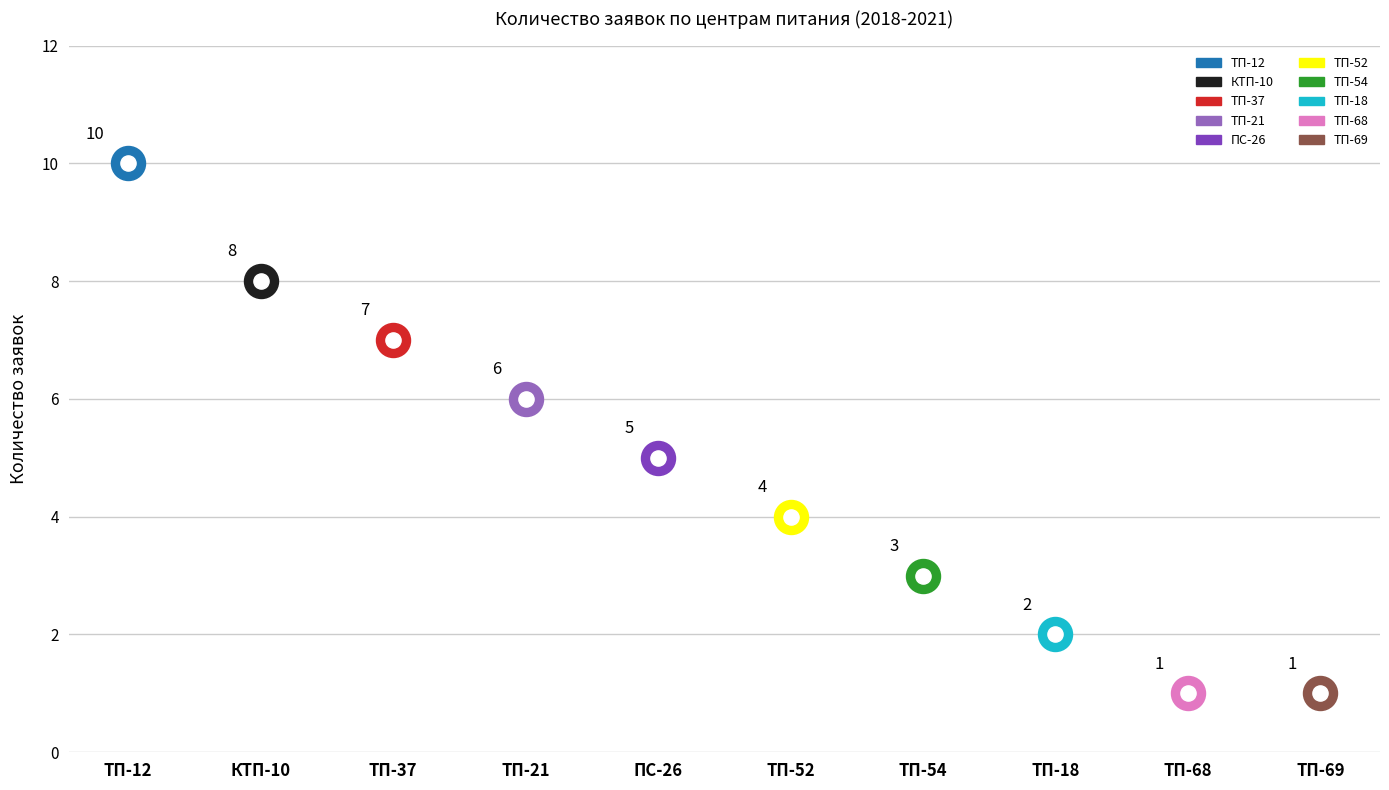

What is the ratio of the value at ТП-12 to the value at ТП-18?

5.0